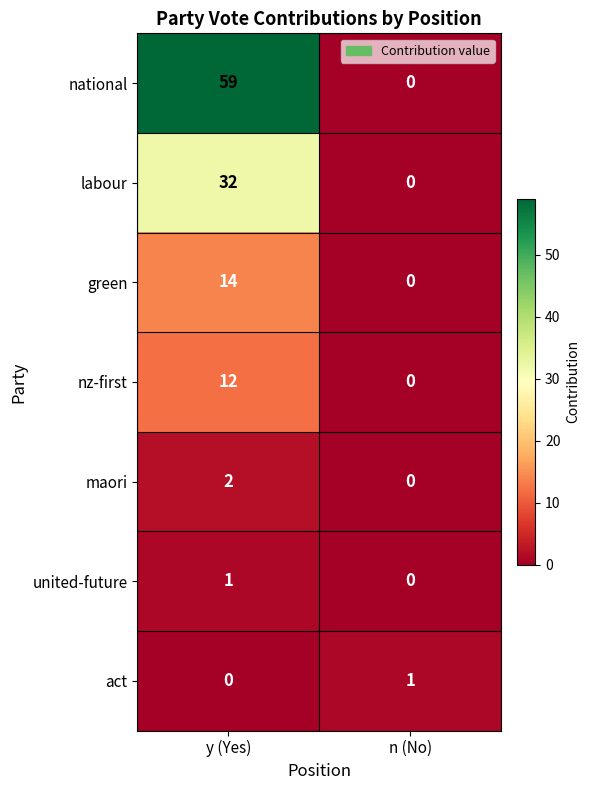

True or false: maori has a value of 0 at y (Yes).

False